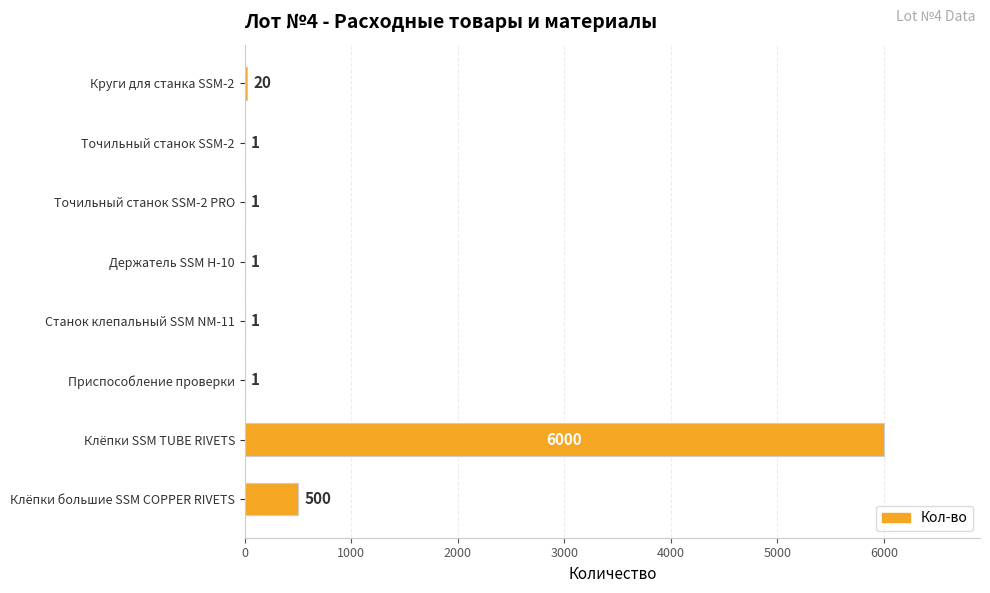

At which label is the value closest to 3000?

Клёпки большие SSM COPPER RIVETS